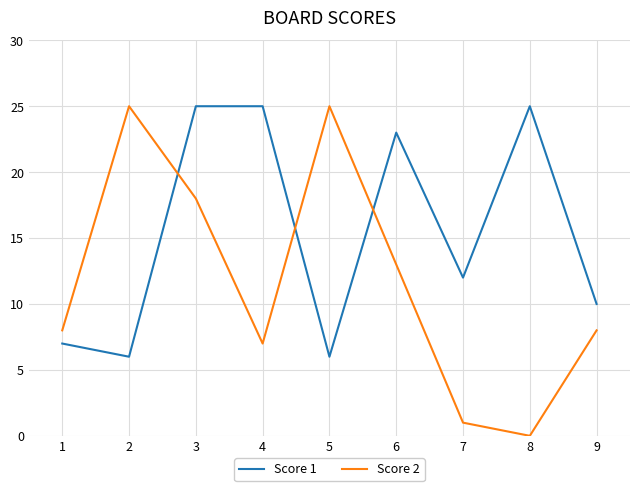

Which series ends up on top after the final intersection of Score 2 and Score 1?

Score 1